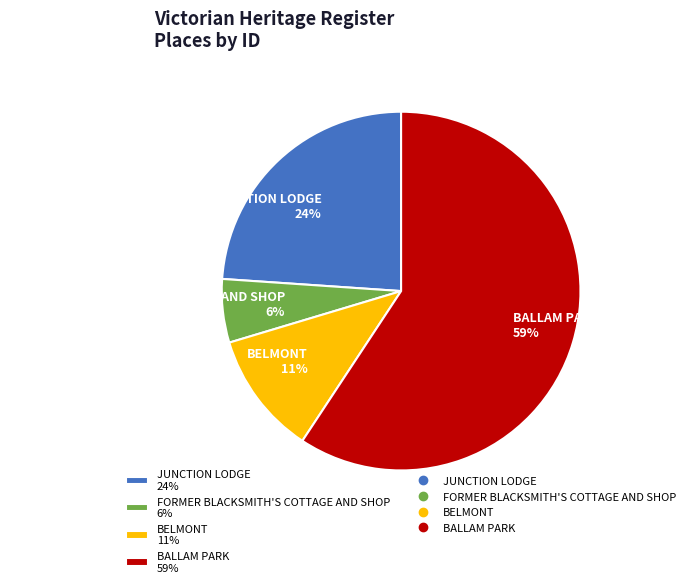

To the nearest percent, what percentage of the pie is JUNCTION LODGE?

24%